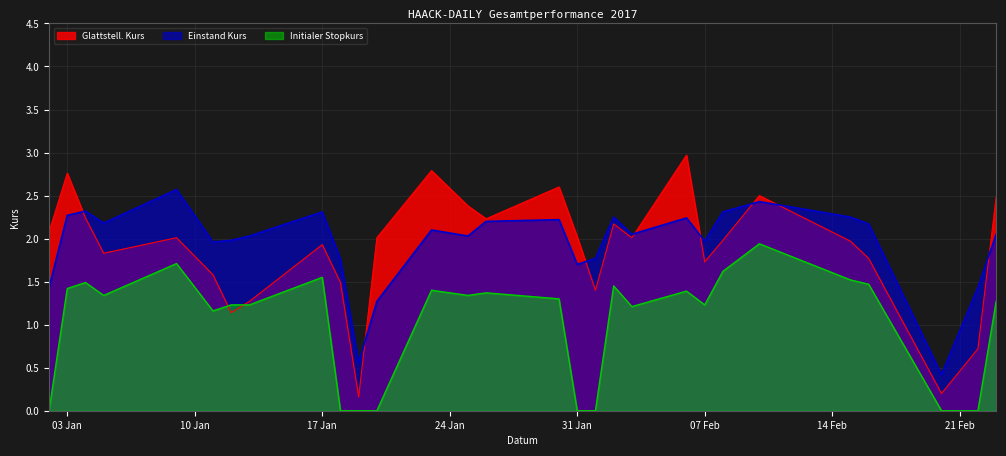

At 2017-01-18, list the series in order from largest to smallest.

Einstand Kurs, Glattstell. Kurs, Initialer Stopkurs